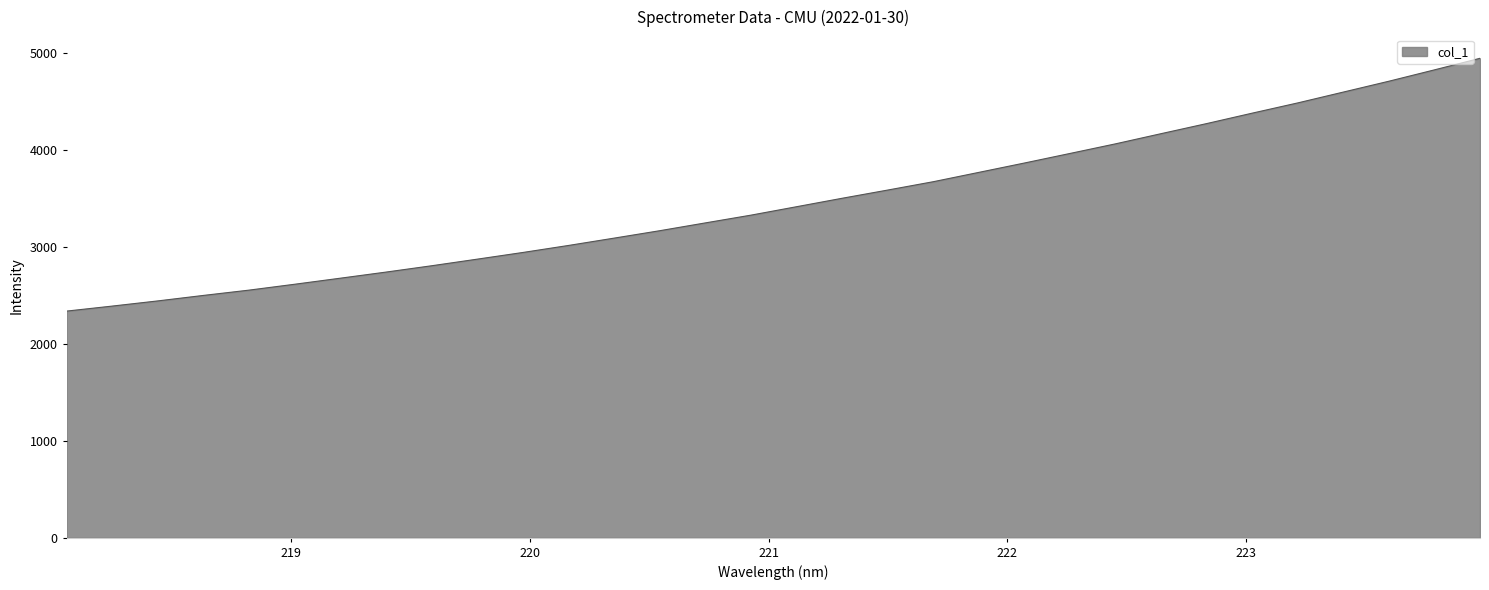

What is the greatest value displayed?

4946.4